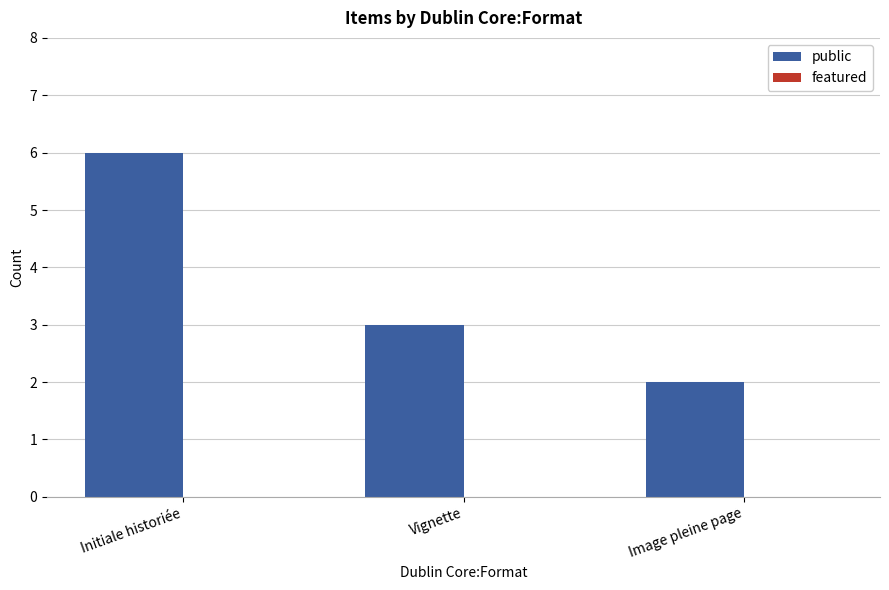

Does the chart contain any negative values?

No